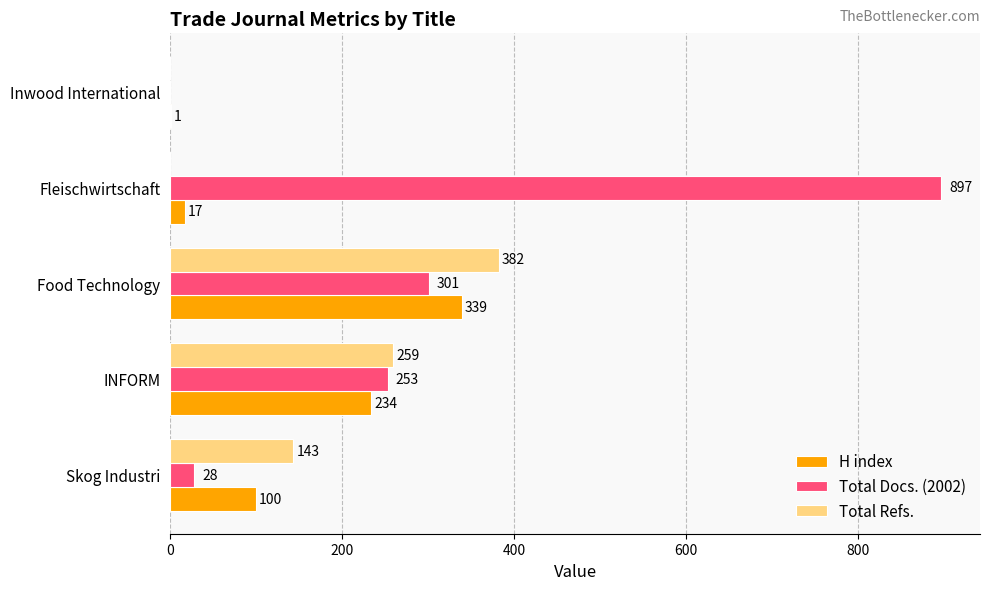

True or false: Total Docs. (2002) has a value of 128 at INFORM.

False